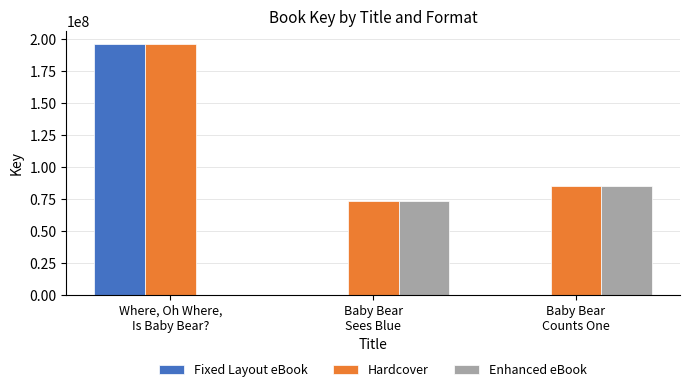

What is the sum of all Fixed Layout eBook values?

196319874